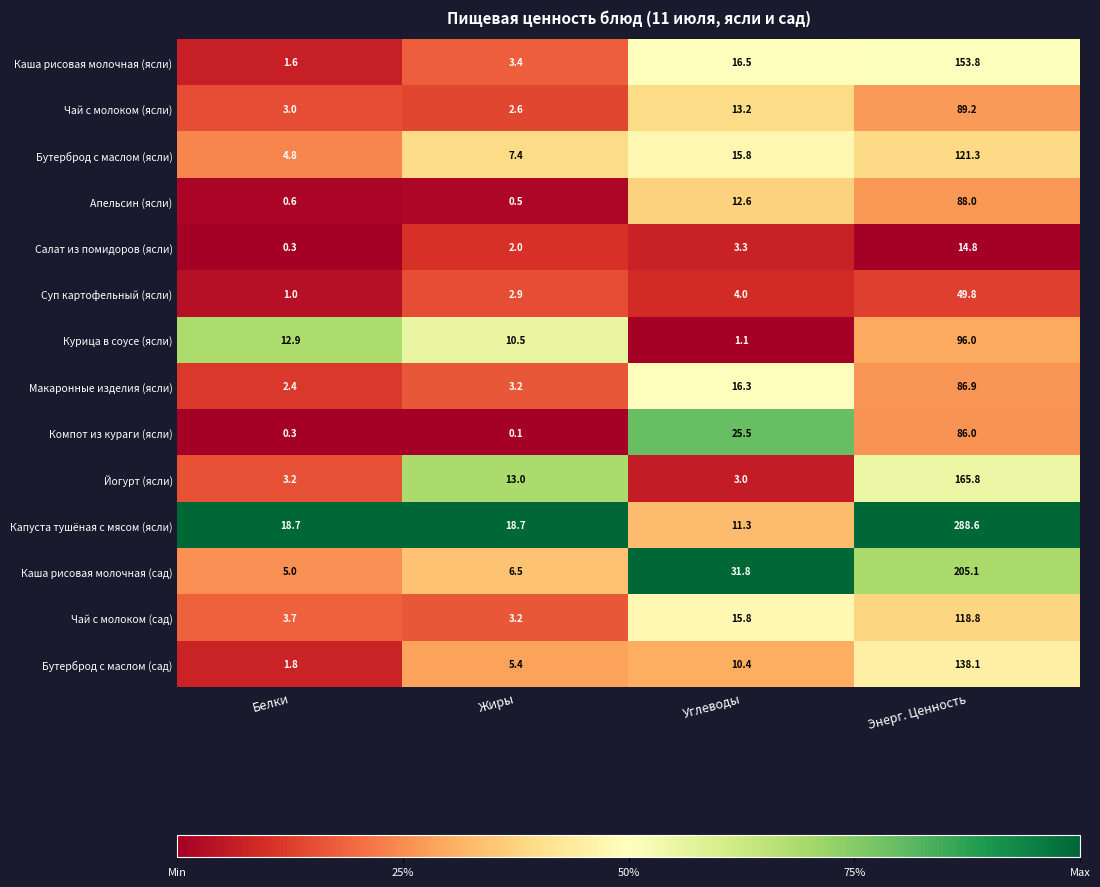

What is the maximum value for Каша рисовая молочная (ясли)?

153.8